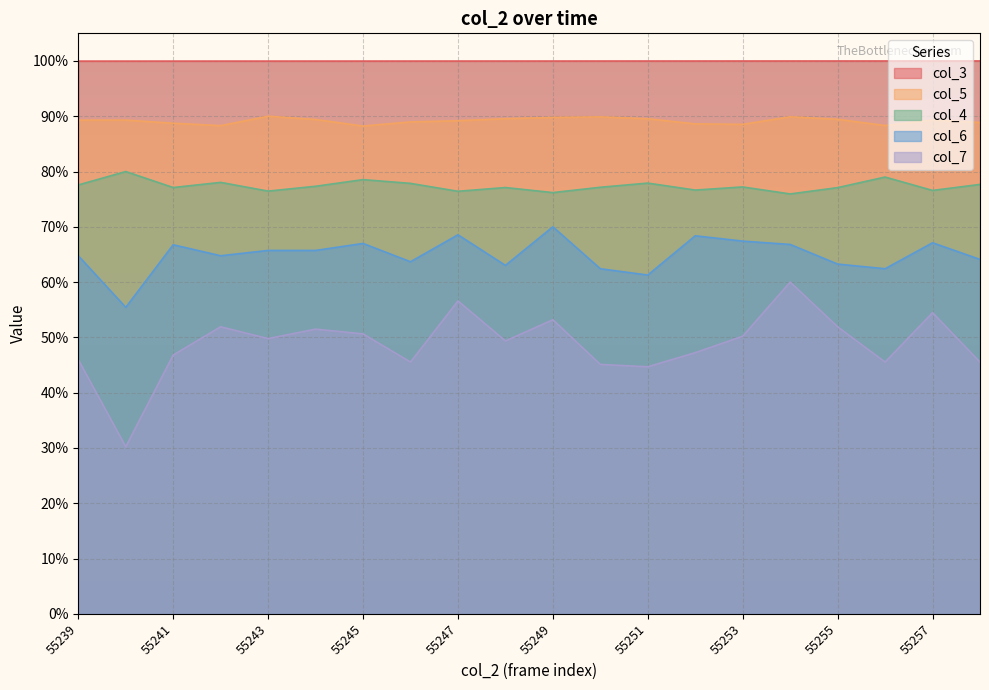

Between 55240 and 55251, which series saw the biggest shift?

col_7